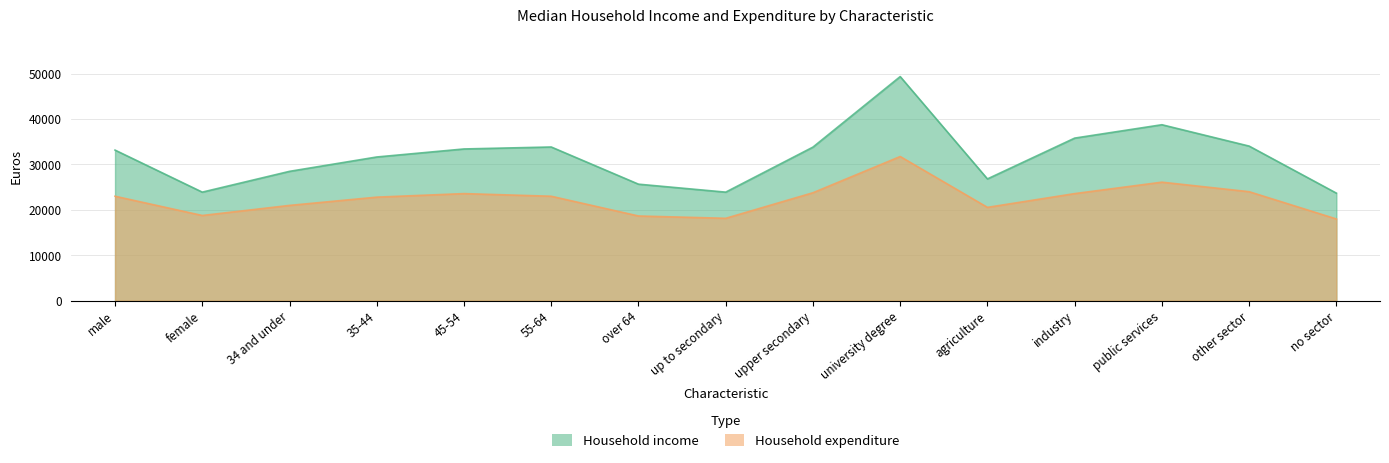

Which has a higher value, public services or female?

public services